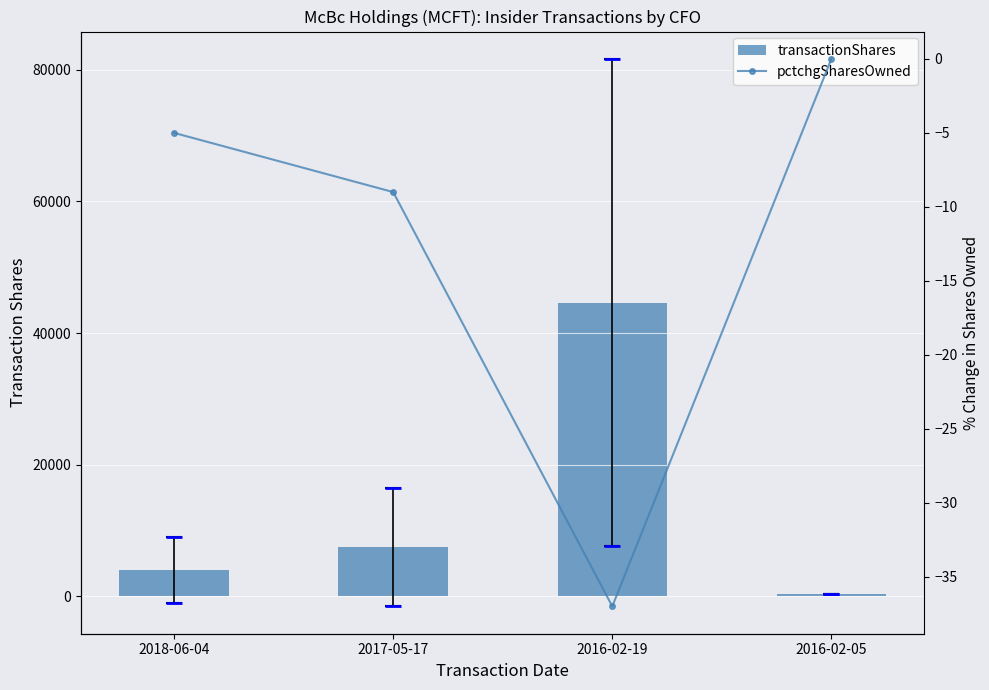

What is the difference between the maximum and minimum values in the transactionShares series?

44338